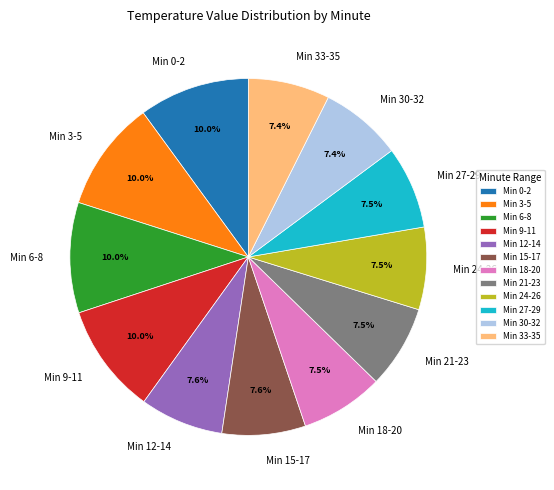

What percentage is NOT represented by Min 27-29?

92.5%